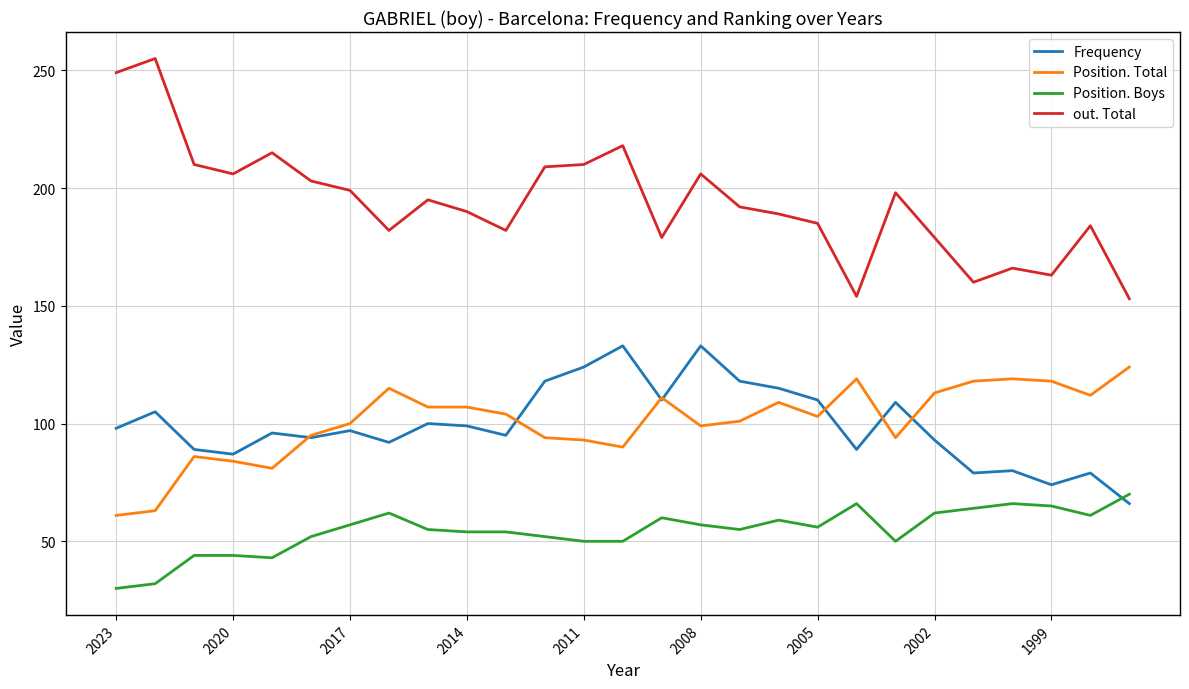

Which series has the largest total across all categories?

out. Total